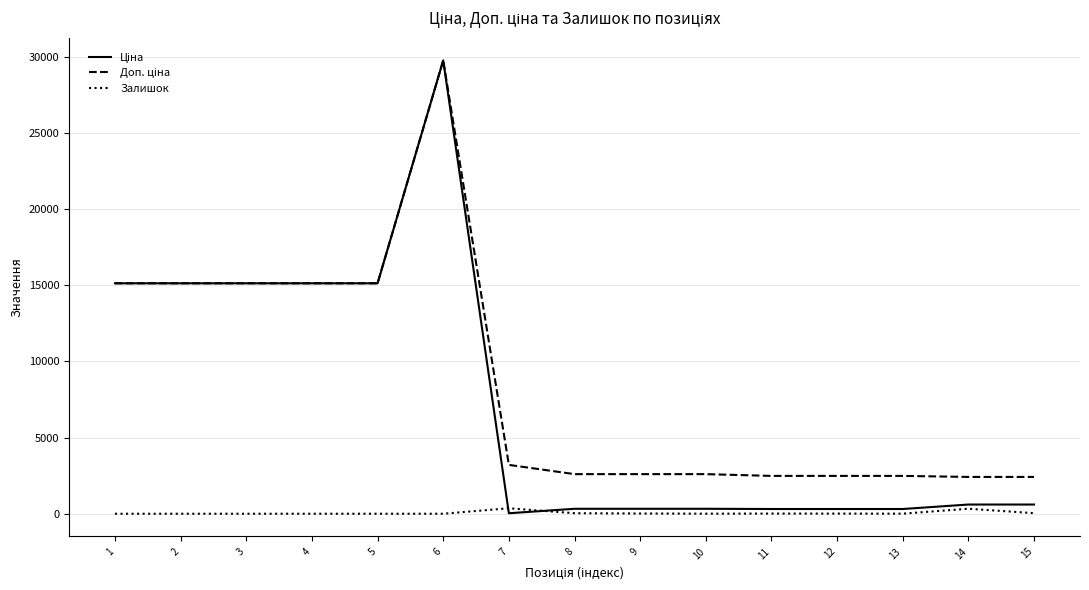

At which category is the sum across all series the highest?

6